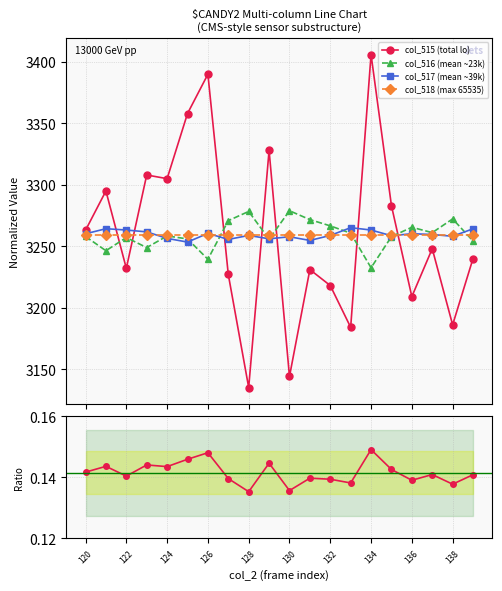

True or false: col_518 (max 65535) and col_515/col_516 cross at least once.

False